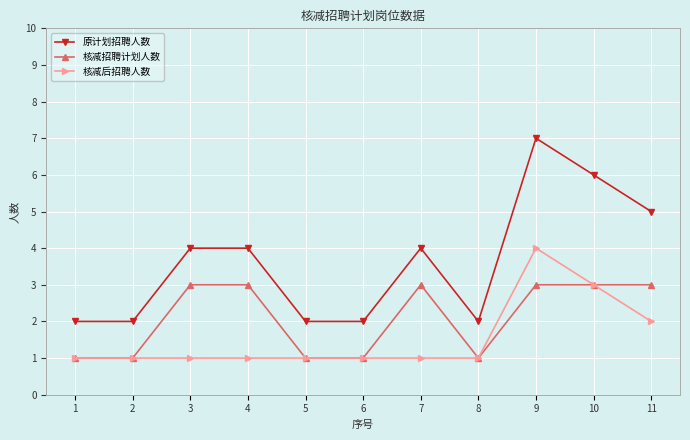

What is the spread (max minus min) of values at 11?

3